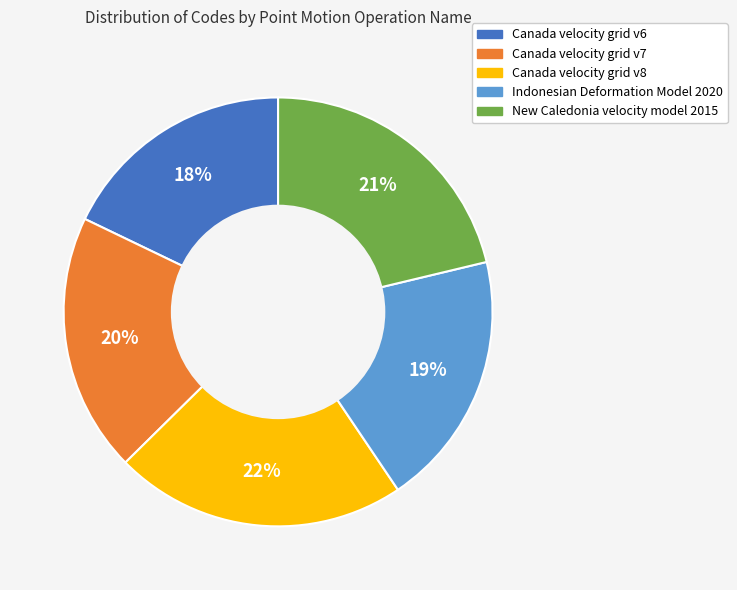

What is the ratio of the value at Indonesian Deformation Model 2020 to the value at Canada velocity grid v8?

0.9